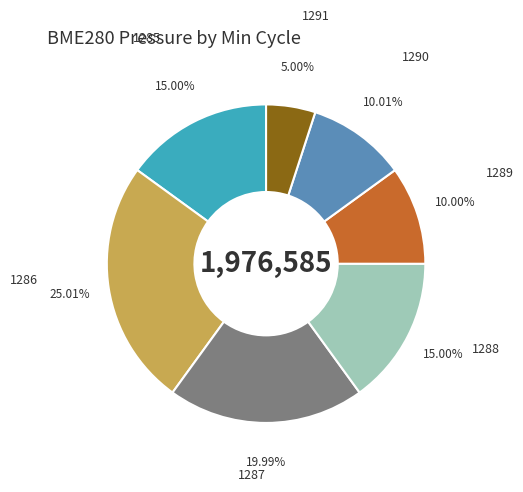

Is there a majority slice in this chart?

No